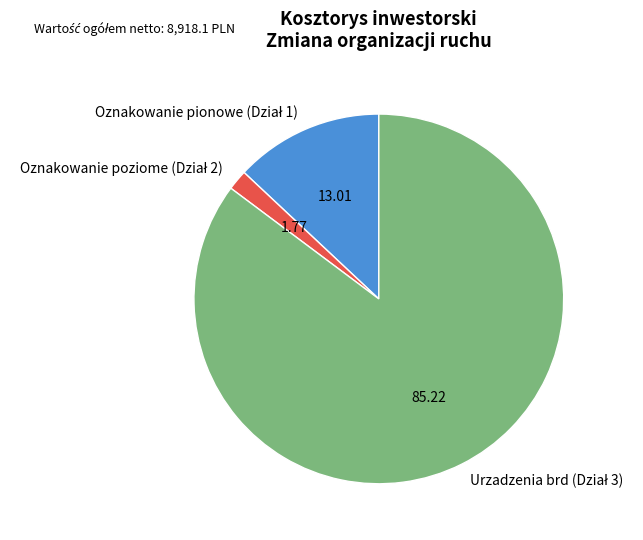

Does any single category account for the majority?

Yes